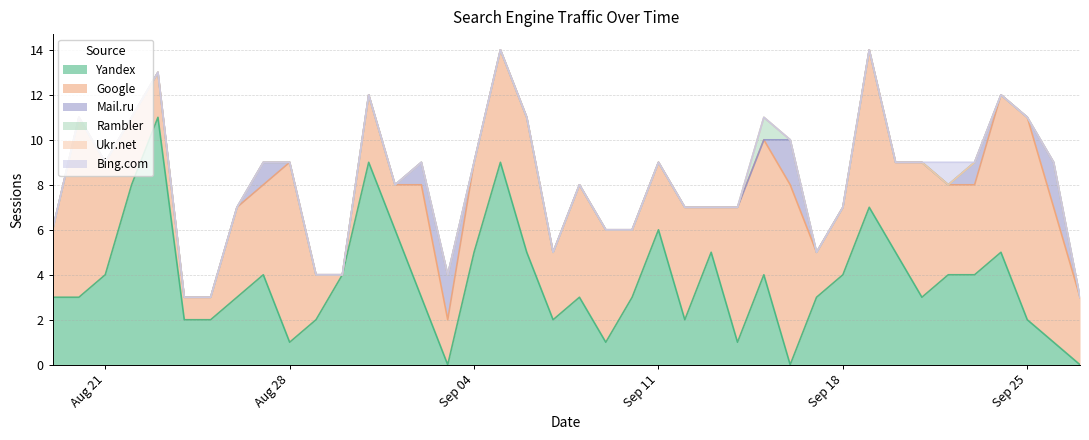

True or false: Google and Bing.com cross at least once.

False